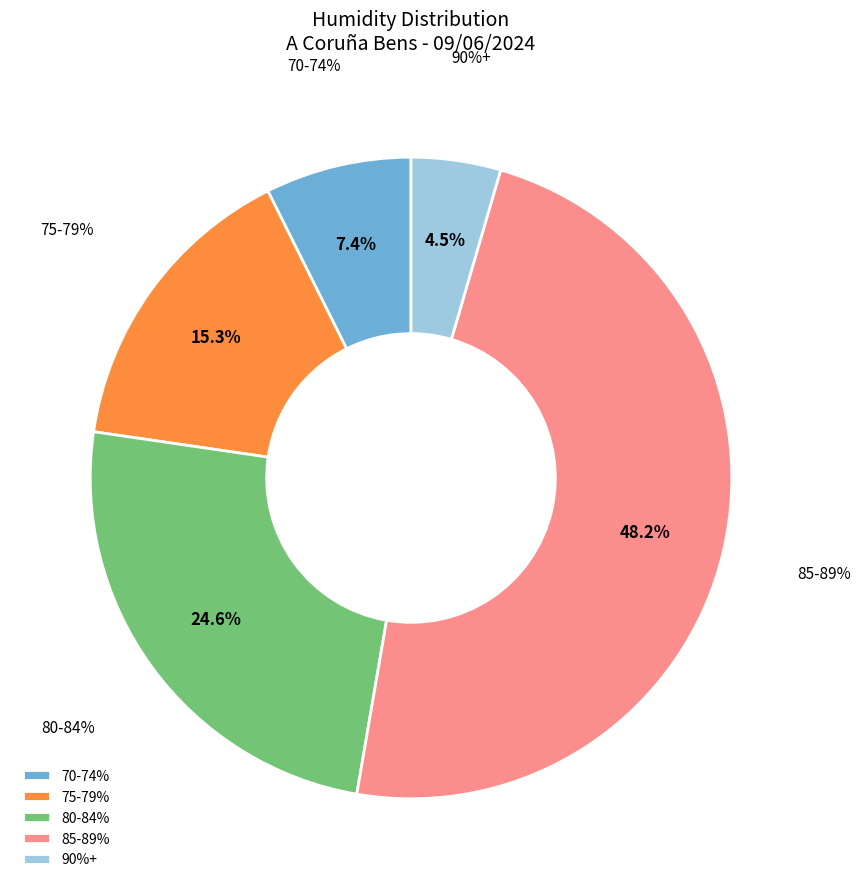

Is there any slice that represents more than half of the pie?

No